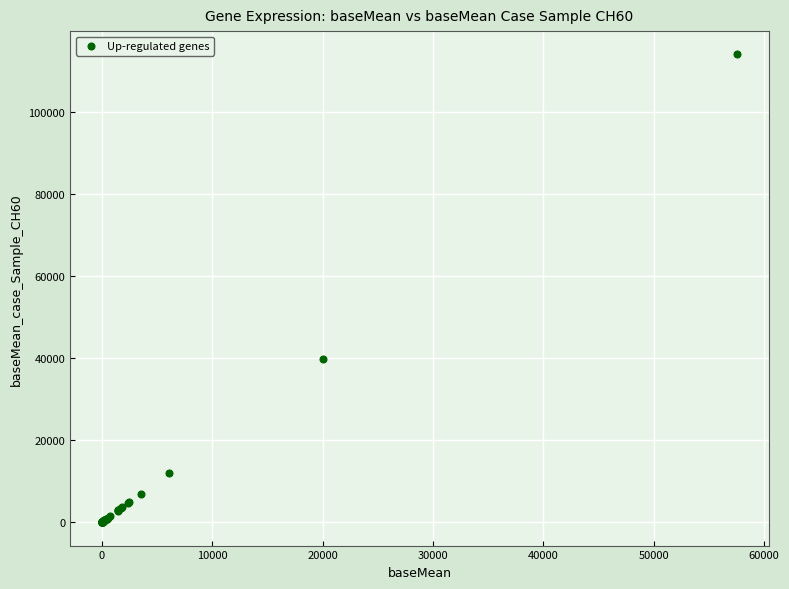

What Y value in the scatter plot is closest to 57020?

39735.9